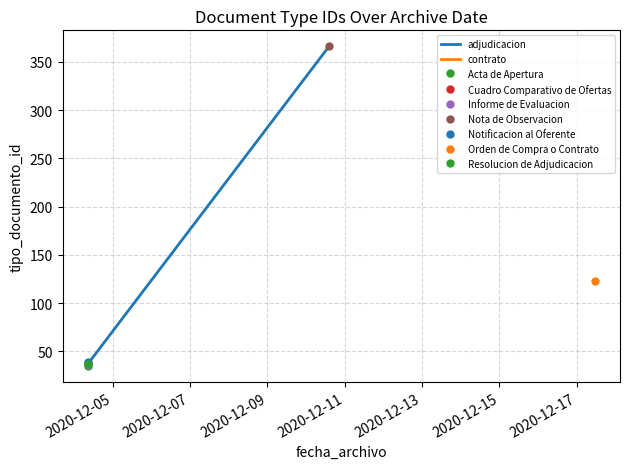

The value at 2020-12-05 is 35. True or false?

True